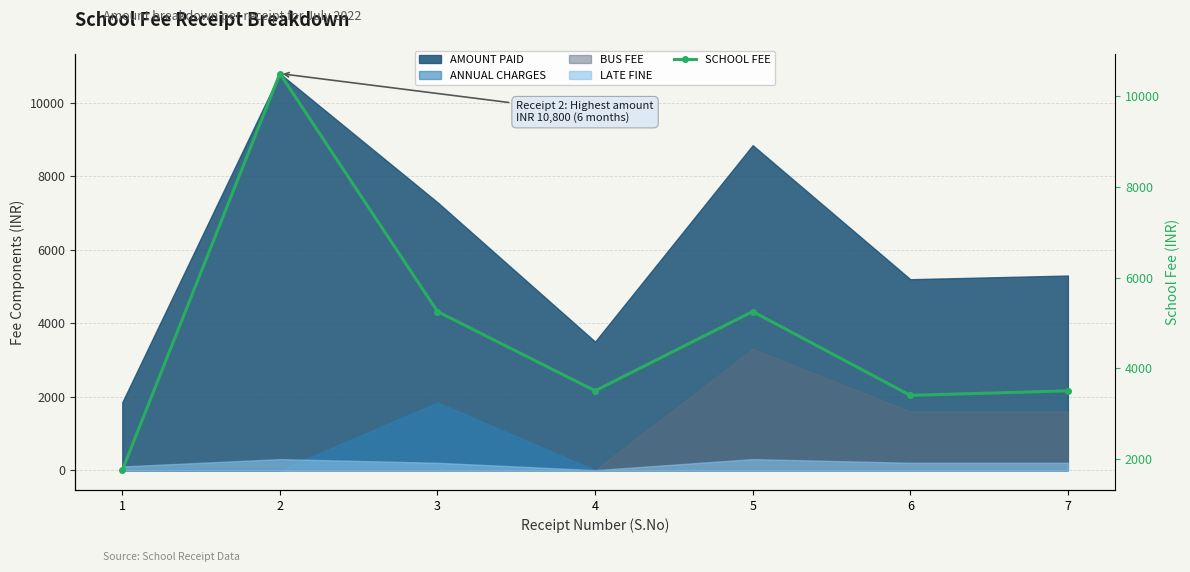

Approximately how many times larger is the value at 5 compared to 6?

1.5